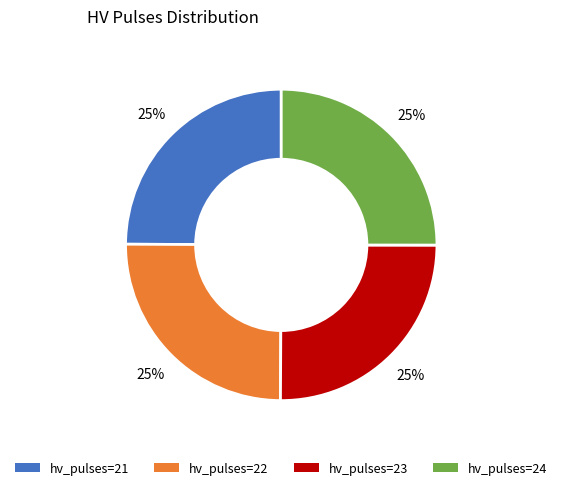

Approximately how many times larger is the value at hv_pulses=22 compared to hv_pulses=21?

1.0